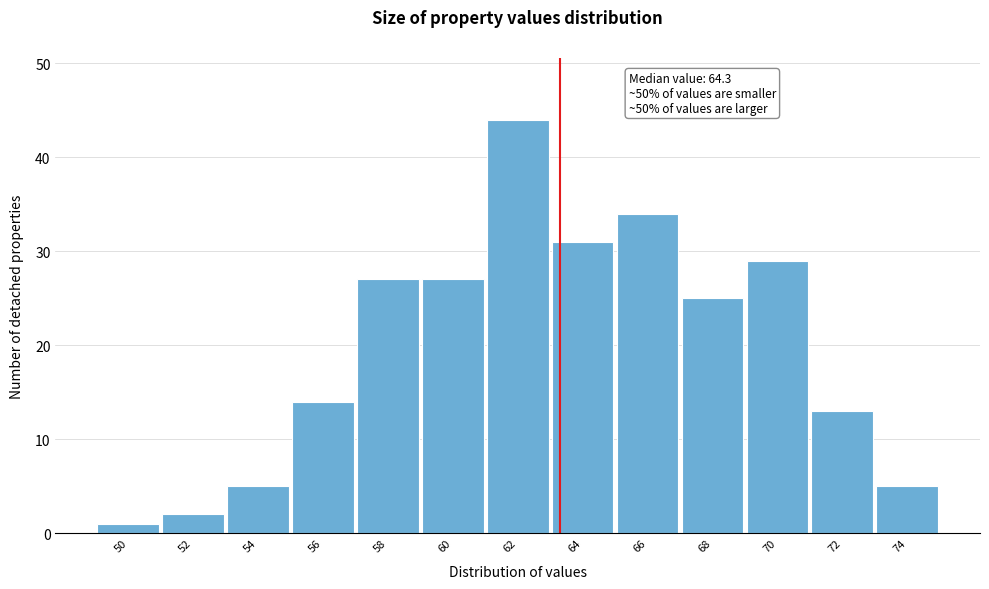

Reading right to left, extract all data points from this chart.

5	13	29	25	34	31	44	27	27	14	5	2	1